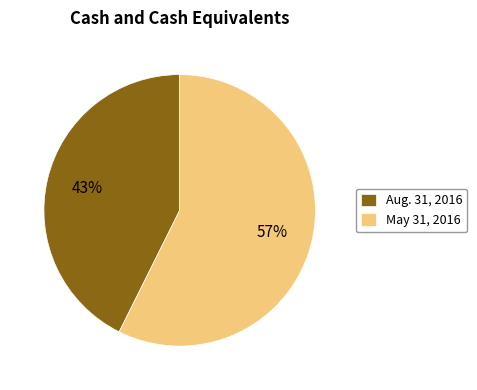

Which slice is the largest?

May 31, 2016